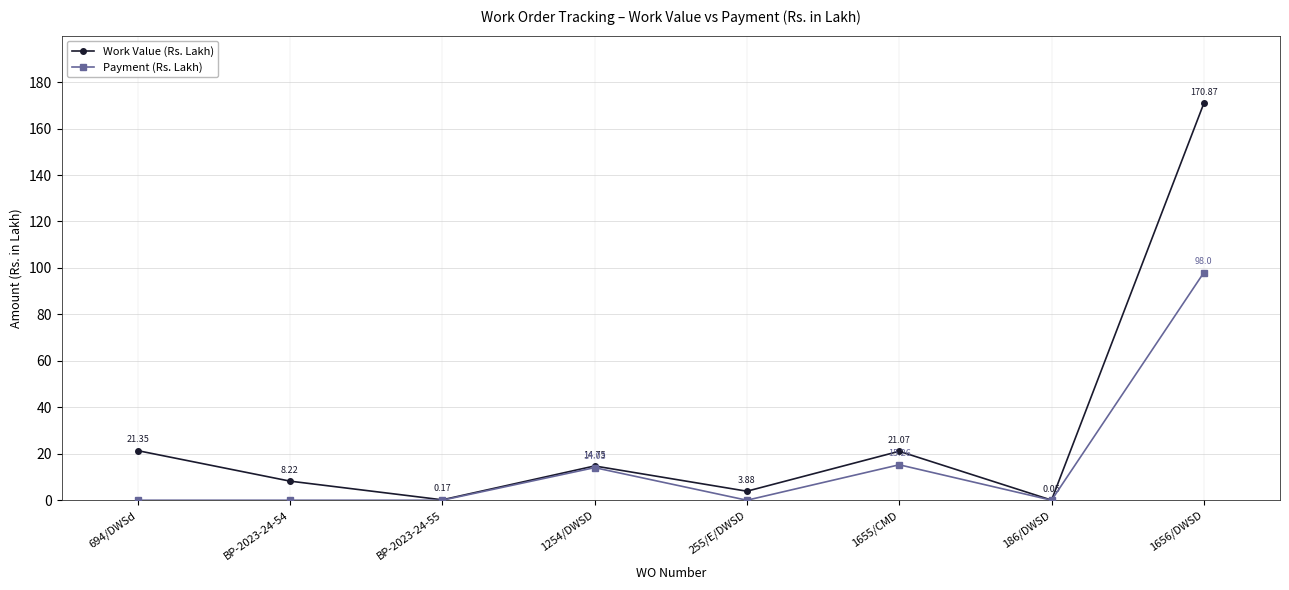

Where is the first local minimum for Work Value (Rs. Lakh)?

BP-2023-24-55